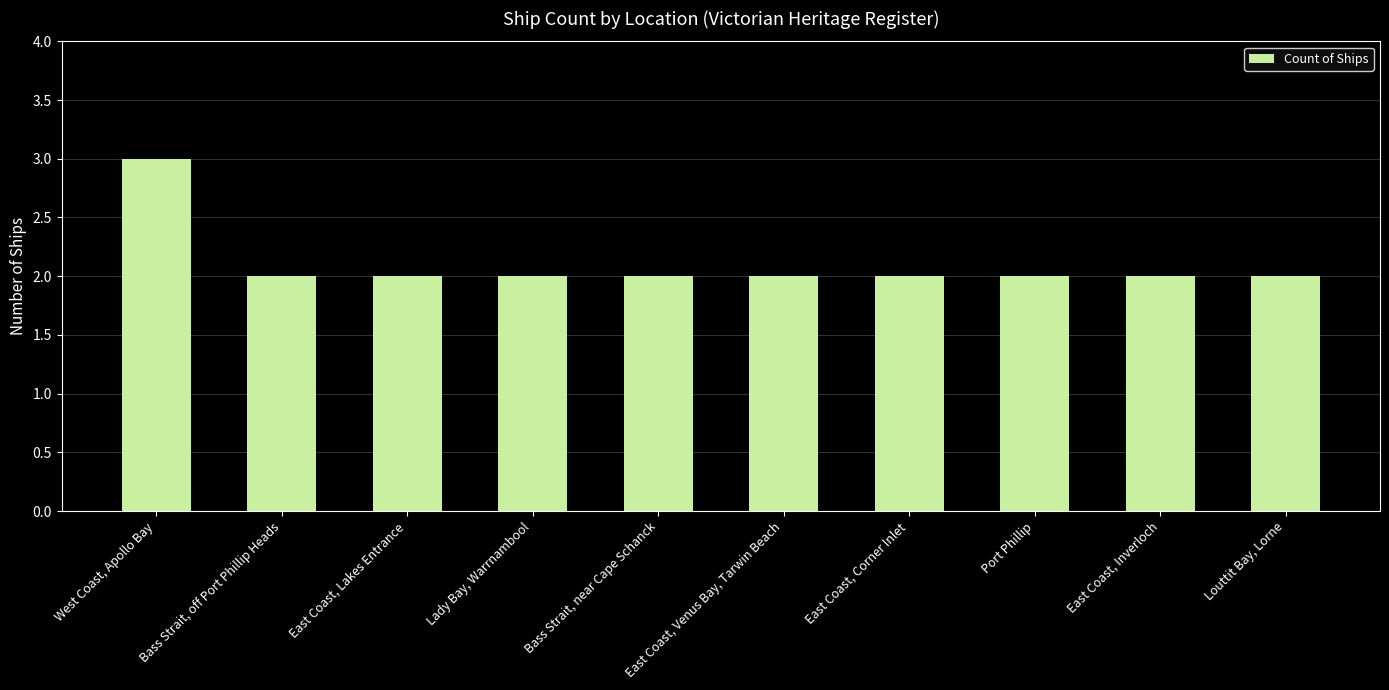

How many bars are there in total?

10